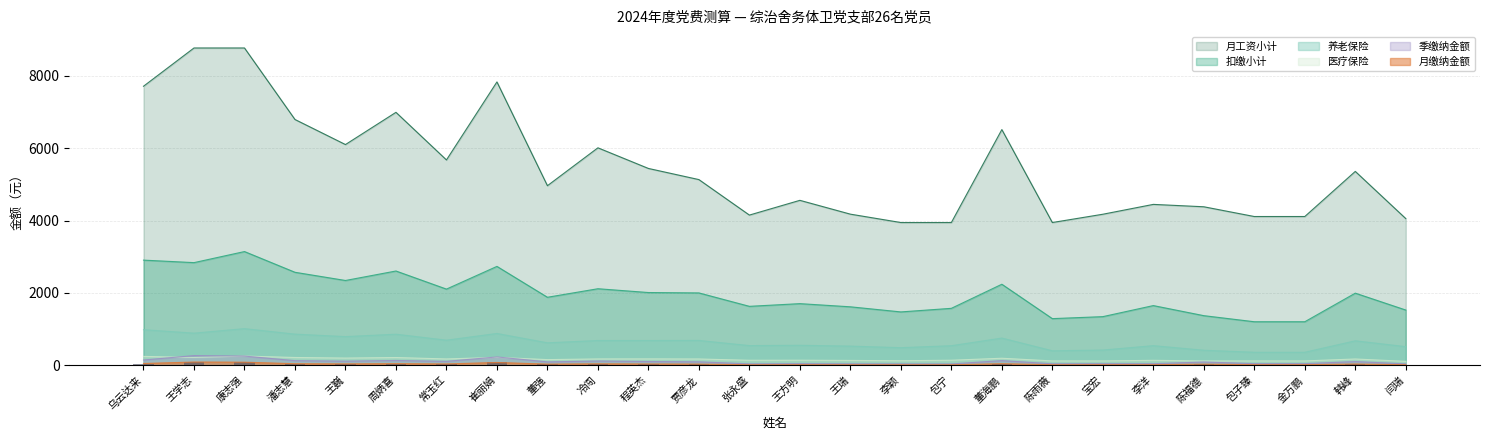

What is the spread (max minus min) of values at 张永盛?

4138.9